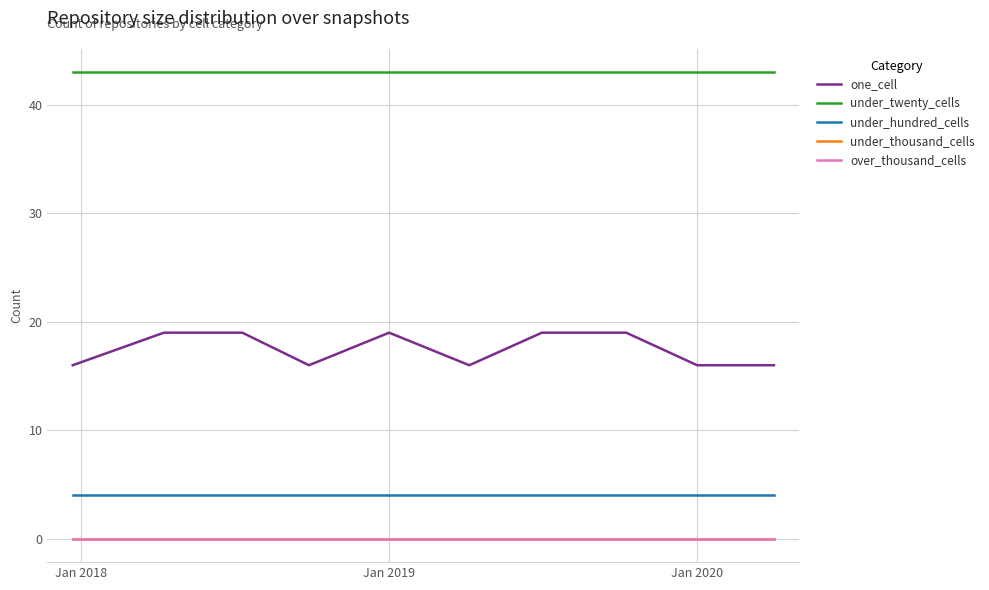

True or false: one_cell and under_thousand_cells intersect in this chart.

False